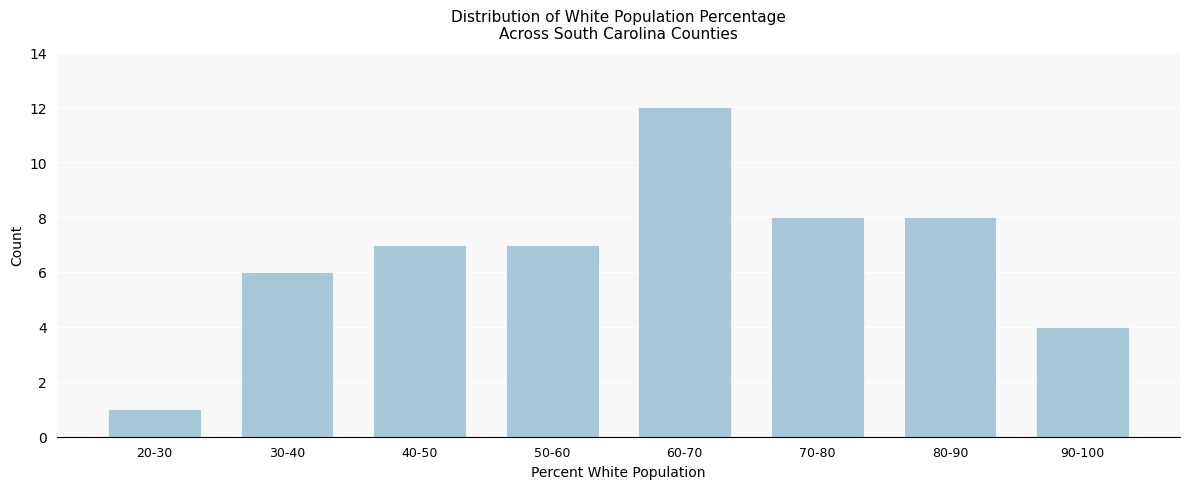

Reading right to left, extract all data points from this chart.

4	8	8	12	7	7	6	1